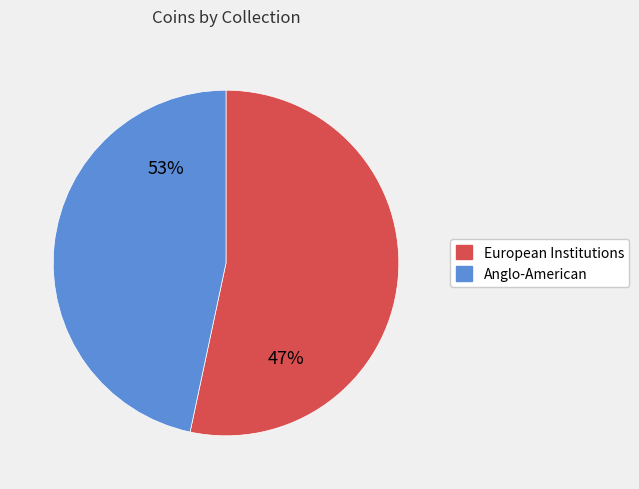

Is it true that Göttingen is 14% of the pie?

False